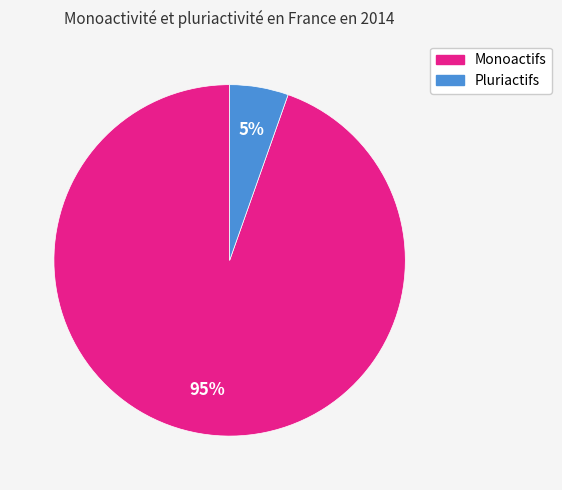

To the nearest percent, what is the average slice percentage?

50%